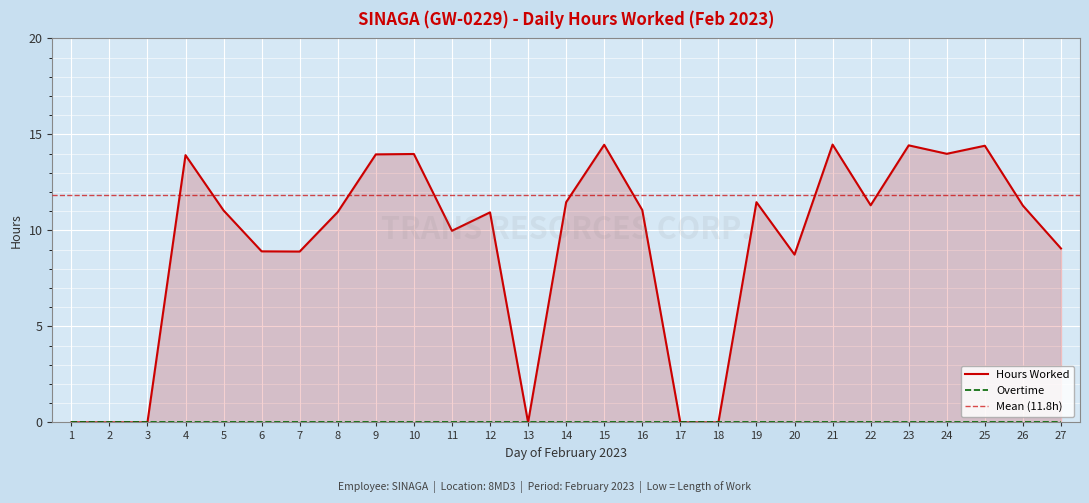

List the labels in order of value, largest first.

21, 15, 23, 25, 24, 10, 9, 4, 14, 19, 22, 26, 16, 5, 8, 12, 11, 27, 6, 7, 20, 1, 2, 3, 13, 17, 18